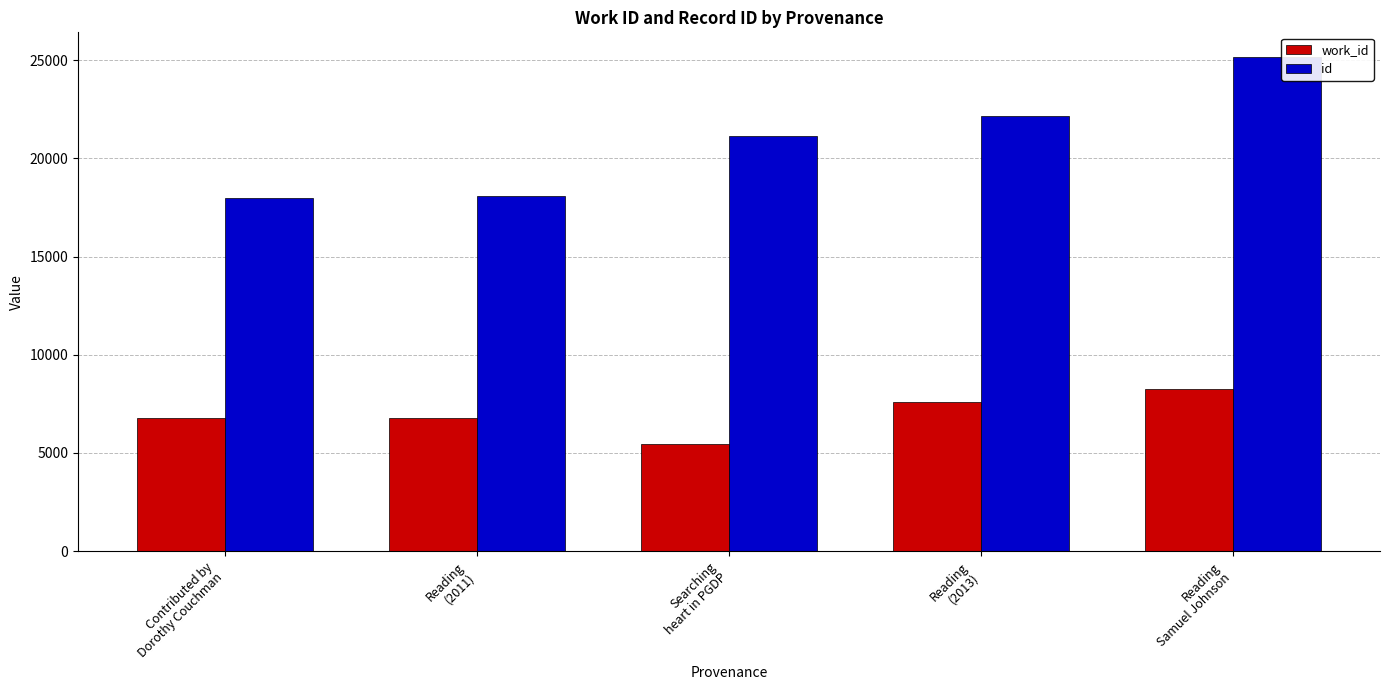

What position from the left is Reading
Samuel Johnson?

5